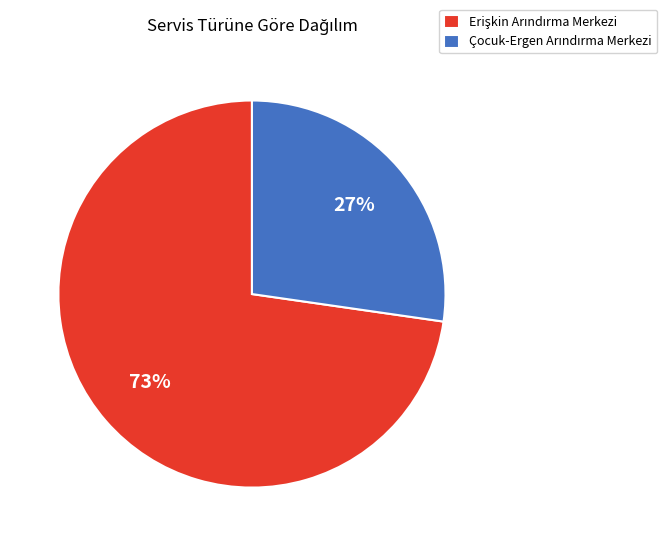

To the nearest percent, what is the average slice percentage?

50%